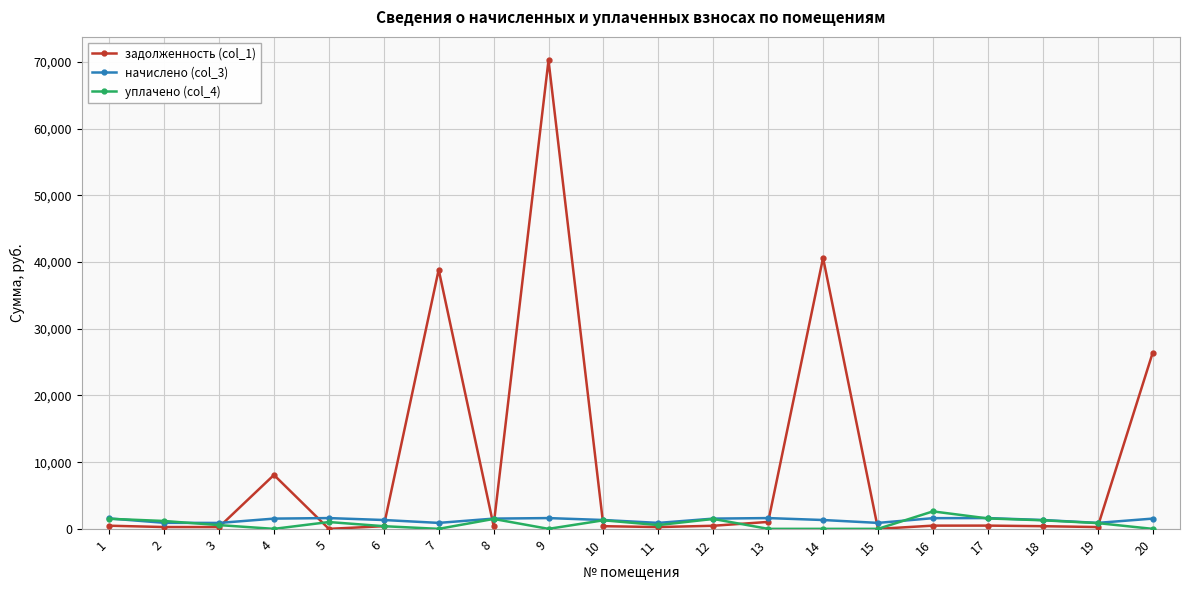

Which series changed the most between 1 and 15?

уплачено (col_4)